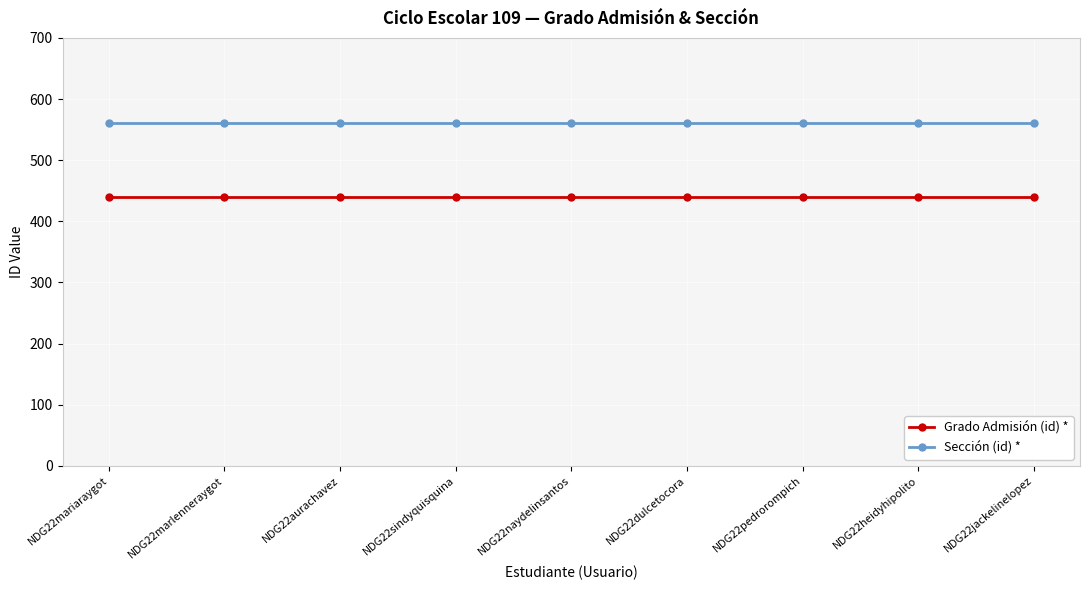

Read the Grado Admisión (id) * value at NDG22aurachavez.

439